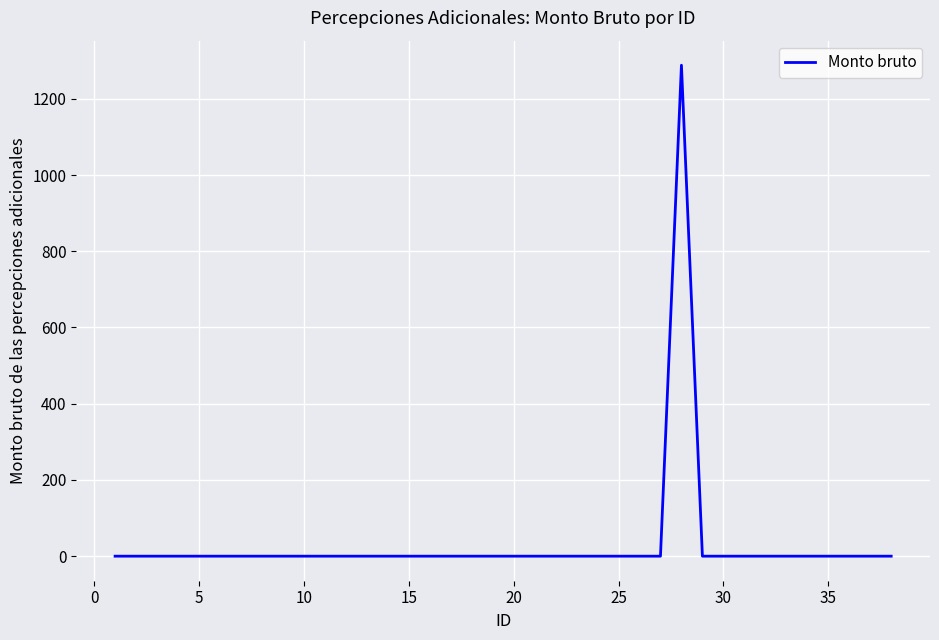

What is the difference between the maximum and minimum values?

1288.1